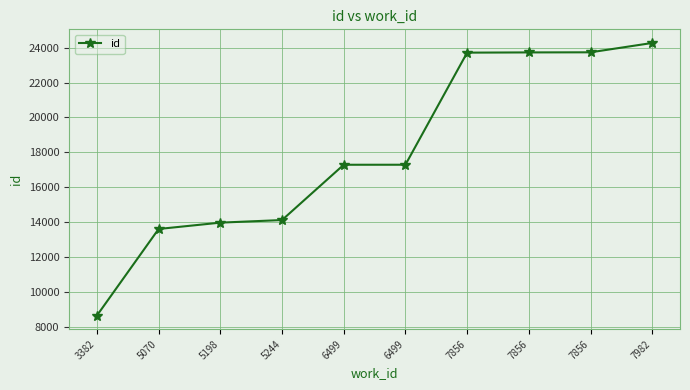

Is this an area chart (filled region under the line)?

No